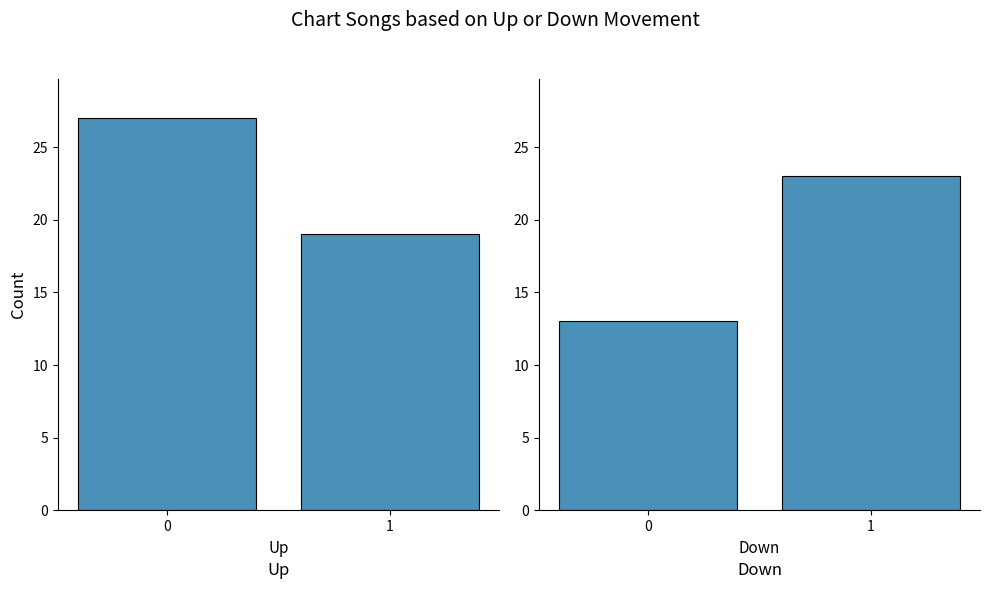

At which category is the sum across all series the highest?

1